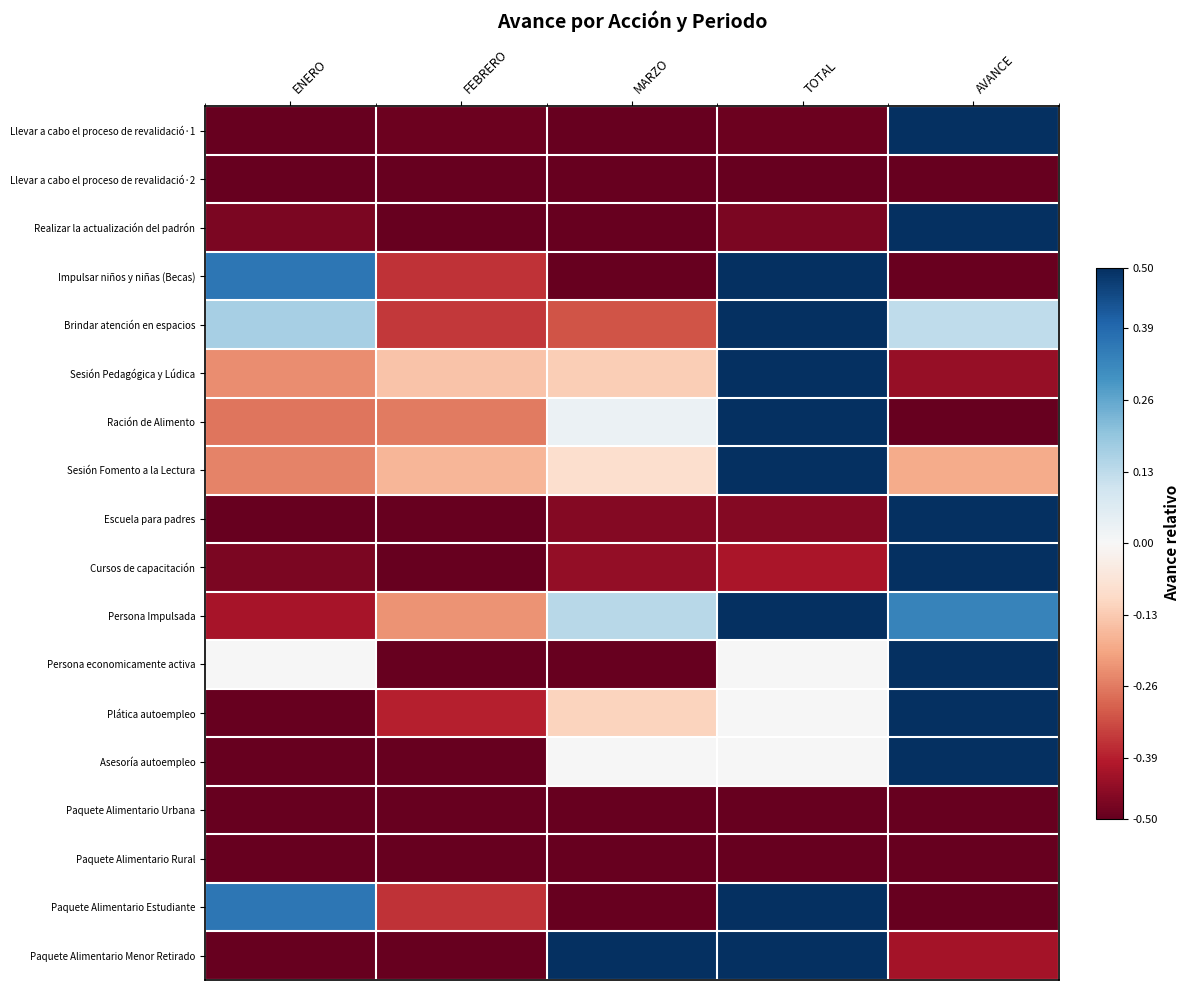

Which series has the widest spread of values?

Llevar a cabo el proceso de revalidació·1